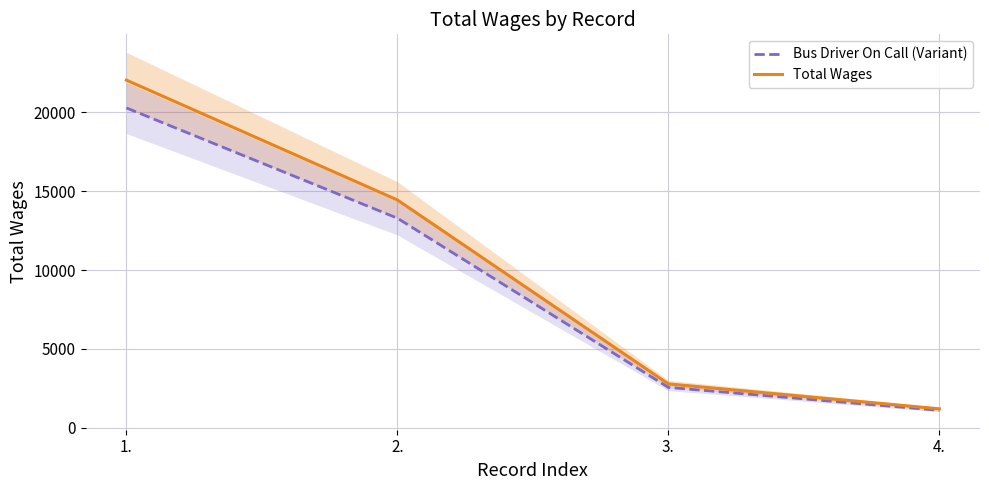

Is this an area chart (filled region under the line)?

No